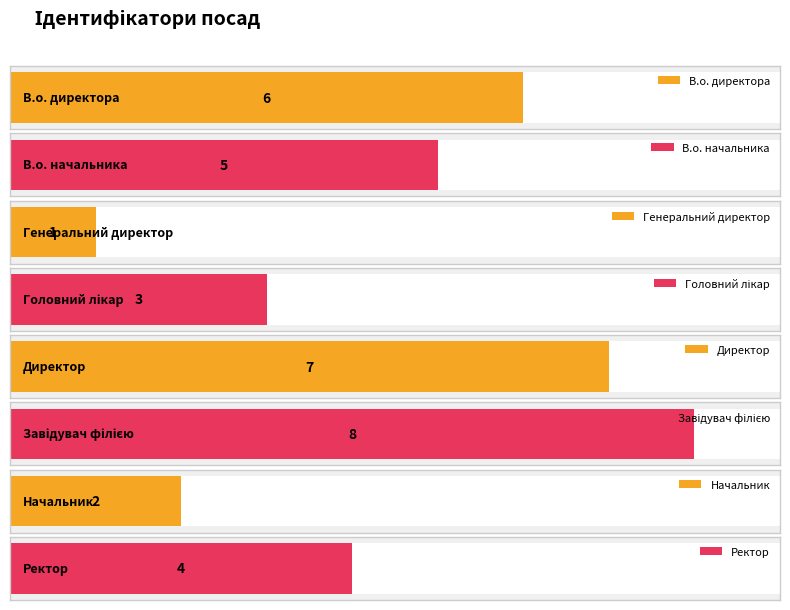

What is the average value?

4